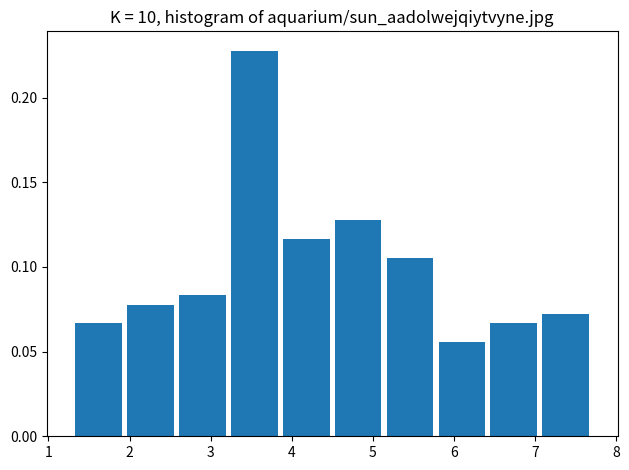

Reading left to right, list every bar in this chart as the range it spans on the x-axis followed by its height. Neither the bar edges nor the heights are printed on the chart, so give them approximately, as read against the axes.

1.30 to 1.94: 0.065
1.94 to 2.58: 0.080
2.58 to 3.22: 0.085
3.22 to 3.86: 0.230
3.86 to 4.50: 0.115
4.50 to 5.14: 0.130
5.14 to 5.78: 0.105
5.78 to 6.42: 0.055
6.42 to 7.06: 0.065
7.06 to 7.70: 0.070